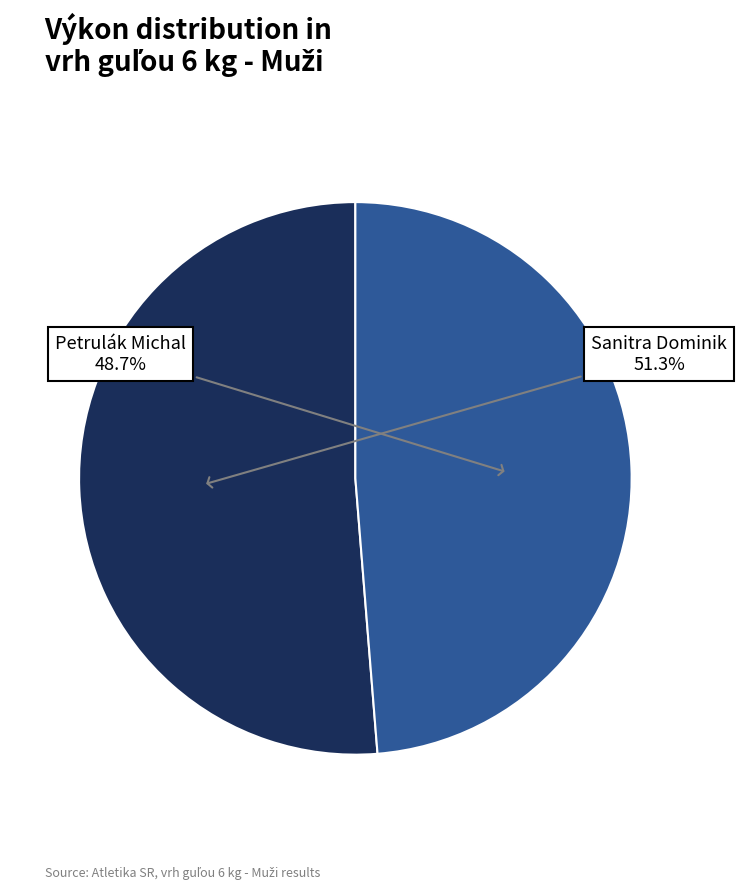

Is there a majority slice in this chart?

Yes